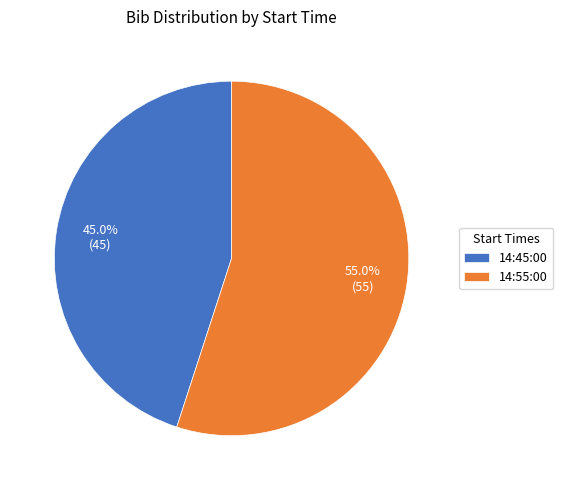

How many slices are in this pie chart?

2